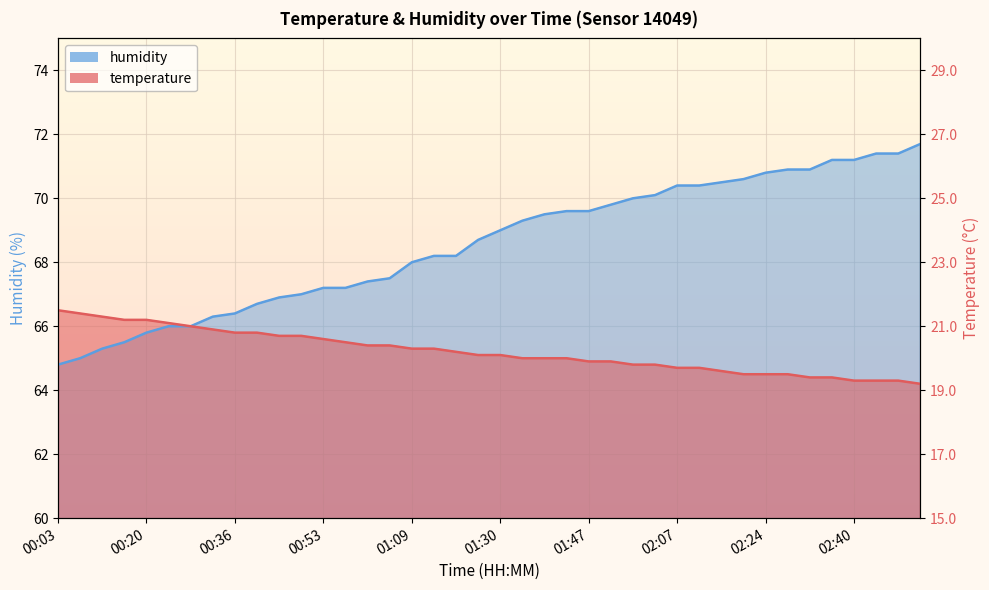

What position from the right is 02:40?

4